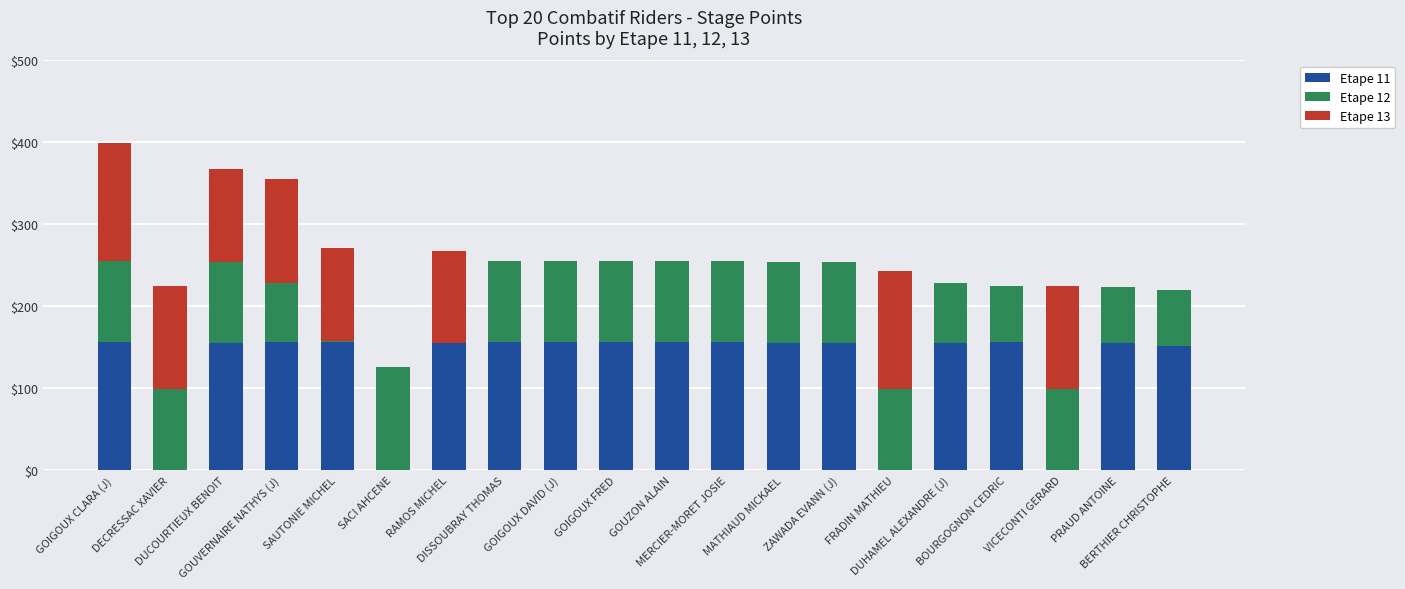

At DUHAMEL ALEXANDRE (J), list the series in order from smallest to largest.

Etape 13, Etape 12, Etape 11